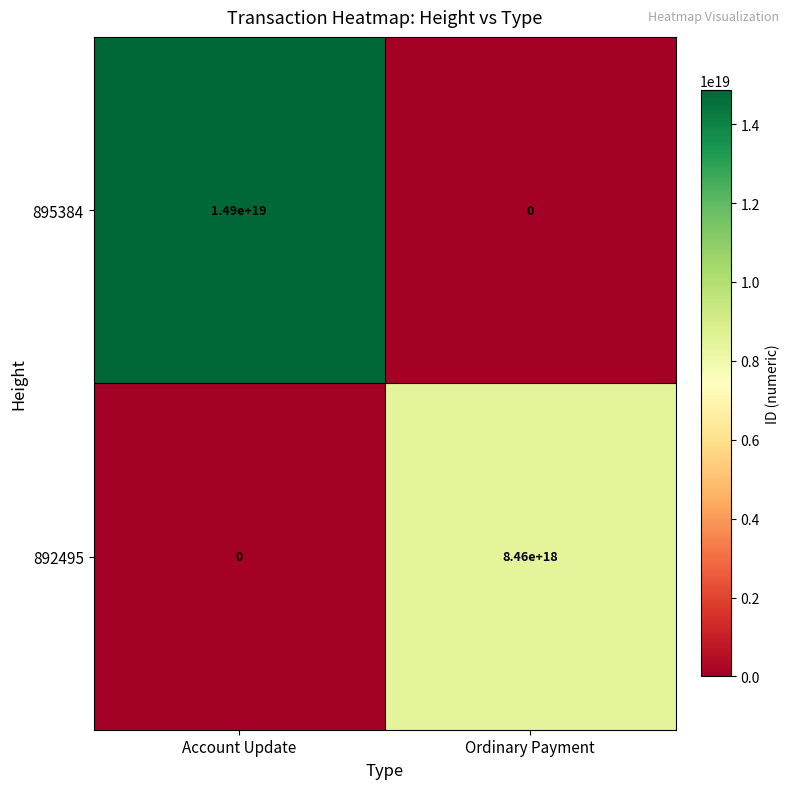

The 892495 series shows -4801443597458638848 at Account Update. True or false?

False